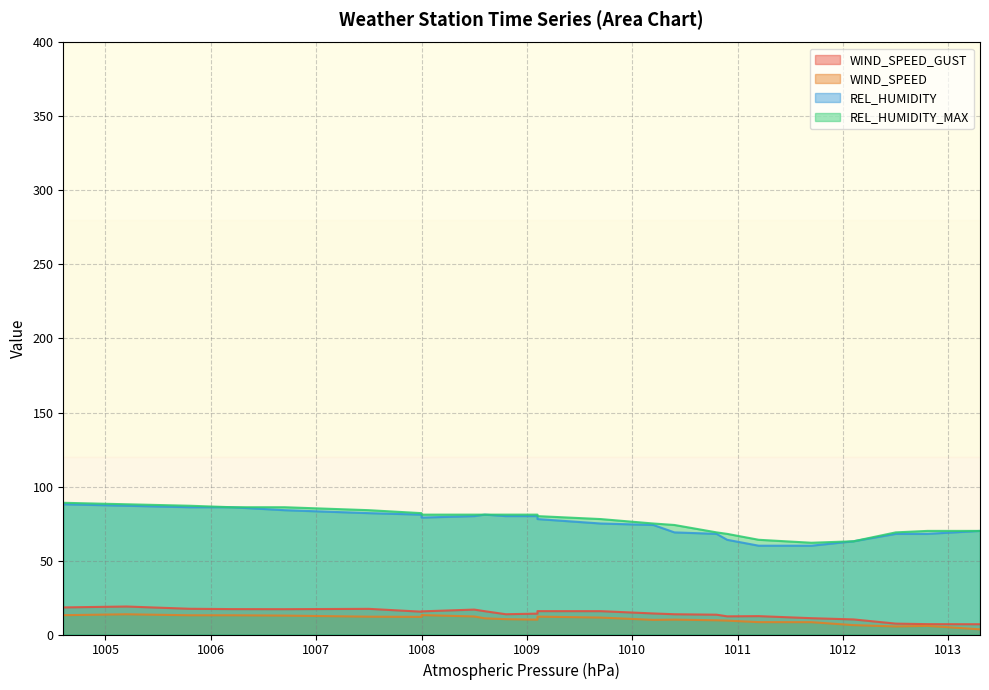

Reading right to left, list all the values displayed in this chart.

WIND_SPEED_GUST: 6.9	7.0	7.4	10.2	11.0	12.4	12.3	13.4	13.7	14.2	15.8	15.8	14.1	13.7	15.8	16.8	15.6	15.4	17.3	17.1	17.2	17.4	18.9	18.3
WIND_SPEED: 3.5	5.8	5.4	6.3	8.3	8.4	9.4	9.6	10.1	9.9	11.4	12.1	10.1	10.4	10.9	12.2	13.1	11.9	12.1	12.8	13.0	13.0	13.7	13.1
REL_HUMIDITY: 70.0	68.0	68.0	63.0	60.0	60.0	64.0	68.0	69.0	74.0	75.0	78.0	80.0	80.0	81.0	80.0	79.0	81.0	82.0	84.0	86.0	86.0	87.0	88.0
REL_HUMIDITY_MAX: 70.0	70.0	69.0	63.0	62.0	64.0	68.0	69.0	74.0	75.0	78.0	80.0	81.0	81.0	81.0	81.0	81.0	82.0	84.0	86.0	86.0	87.0	88.0	89.0